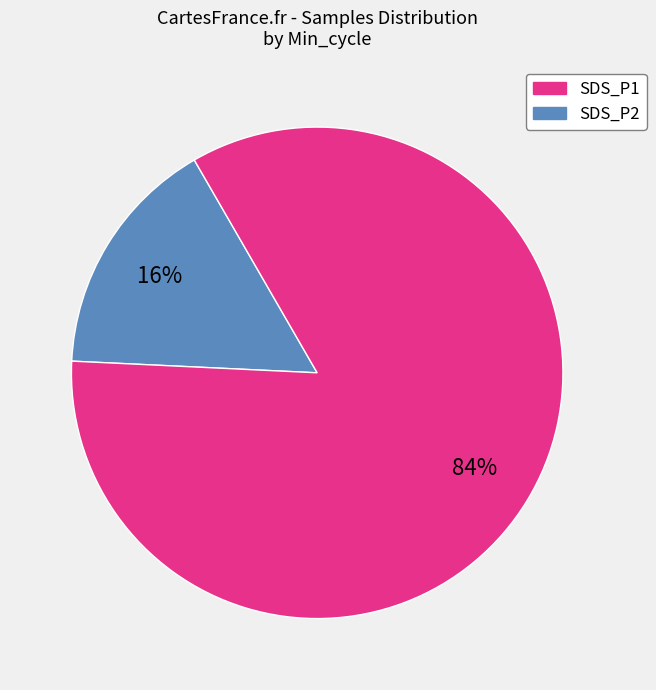

Count the number of slices in the pie.

2